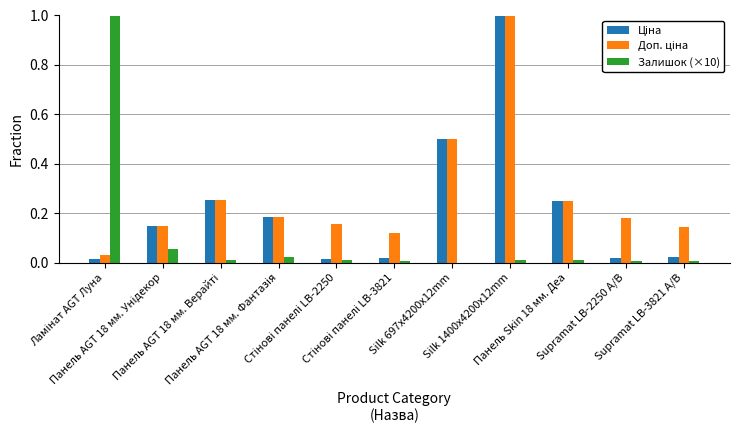

What is the sum of all Залишок (×10) values?

1.1